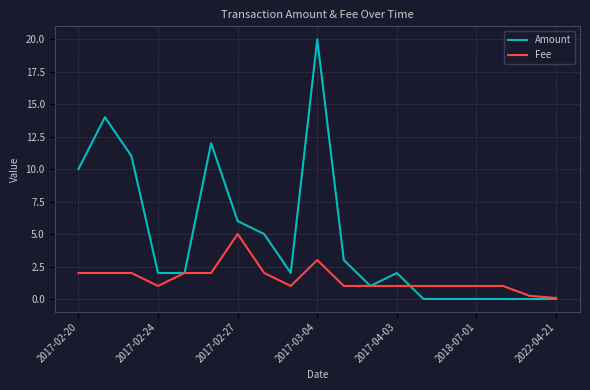

How many lines are shown in the chart?

2